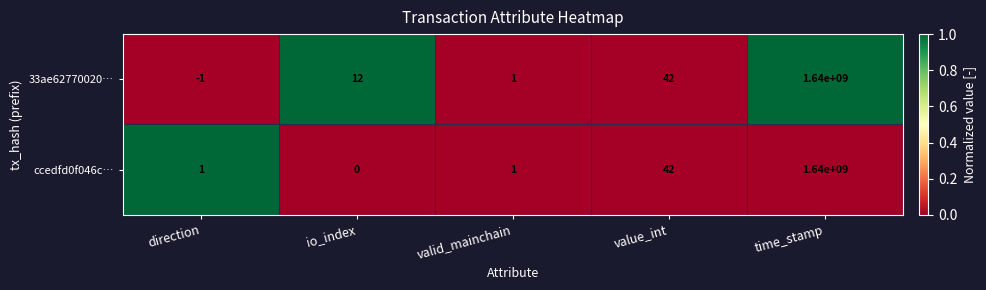

The value of 33ae62770020… at time_stamp is 1640000000. True or false?

True